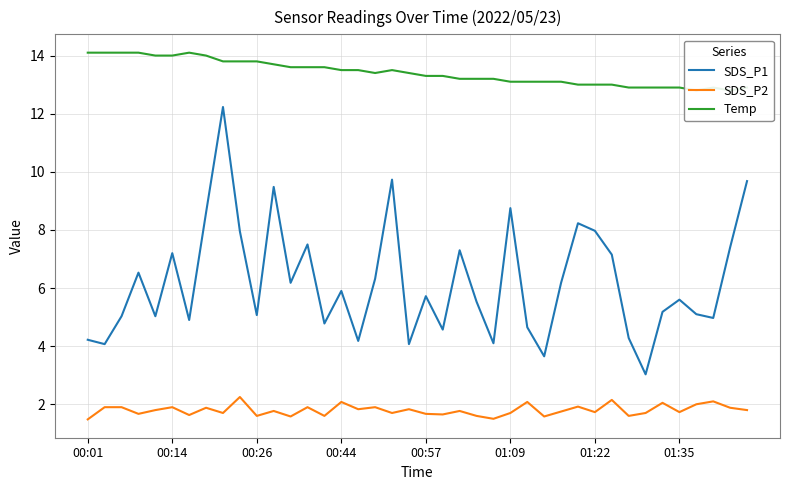

Is this an area chart (filled region under the line)?

No